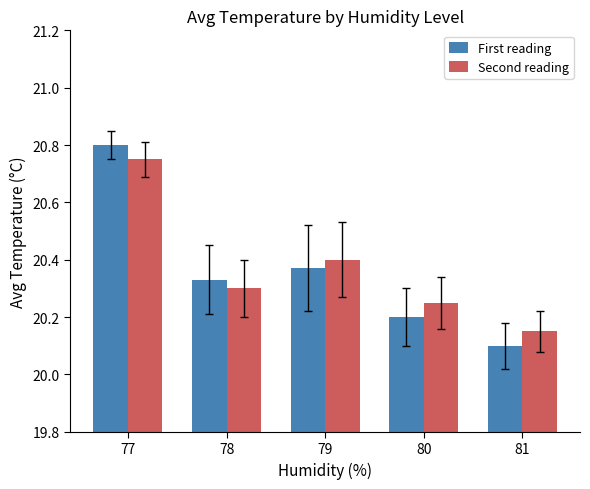

Rank the categories by First reading value from lowest to highest.

81, 80, 78, 79, 77